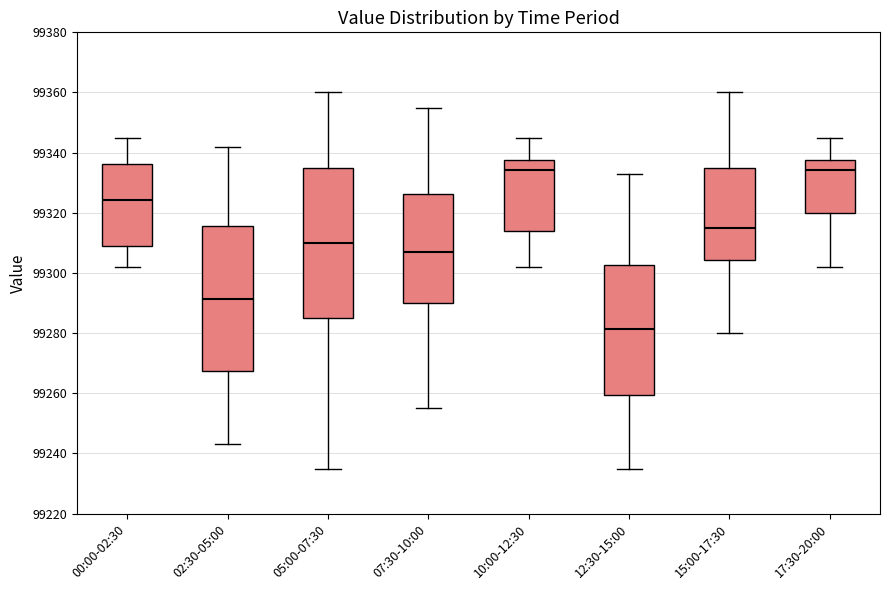

Reading left to right, transcribe this box plot: for each box, give where its median line is, the range the box spans, and where its two whiskers end, as read against the y-axis. The values are not printed on the chart, so give them approximately, as read against the axis.

00:00-02:30: median 99324, box 99308 to 99336, whiskers 99302 to 99344
02:30-05:00: median 99292, box 99268 to 99316, whiskers 99244 to 99342
05:00-07:30: median 99310, box 99286 to 99336, whiskers 99236 to 99360
07:30-10:00: median 99306, box 99290 to 99326, whiskers 99256 to 99356
10:00-12:30: median 99334, box 99314 to 99338, whiskers 99302 to 99344
12:30-15:00: median 99282, box 99260 to 99302, whiskers 99236 to 99334
15:00-17:30: median 99314, box 99304 to 99336, whiskers 99280 to 99360
17:30-20:00: median 99334, box 99320 to 99338, whiskers 99302 to 99344